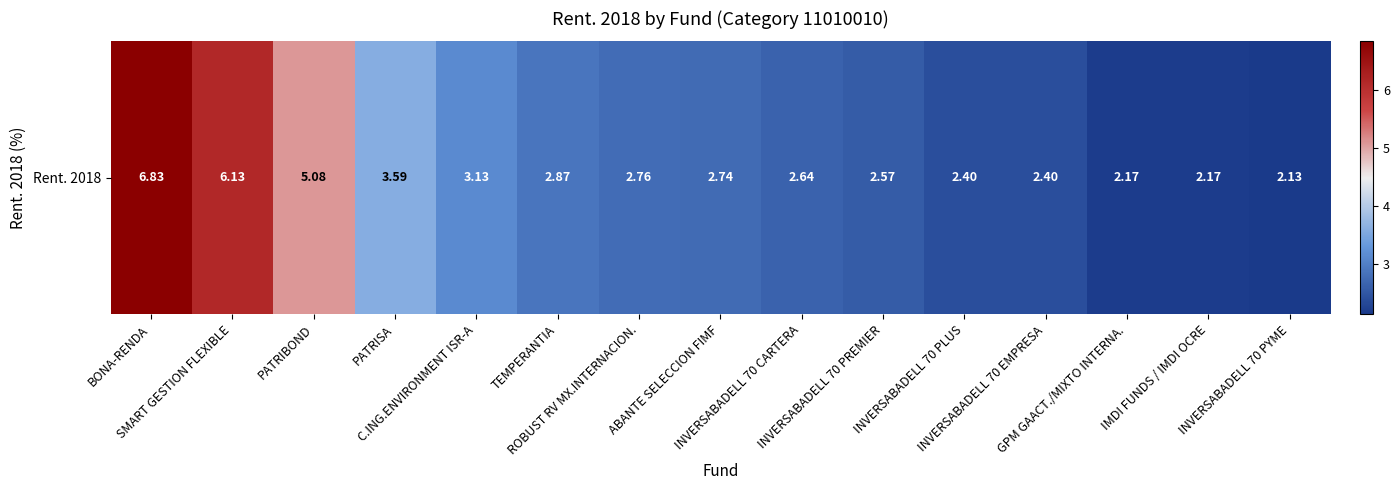

What is the change in value from ROBUST RV MX.INTERNACION. to INVERSABADELL 70 PREMIER?

-0.2